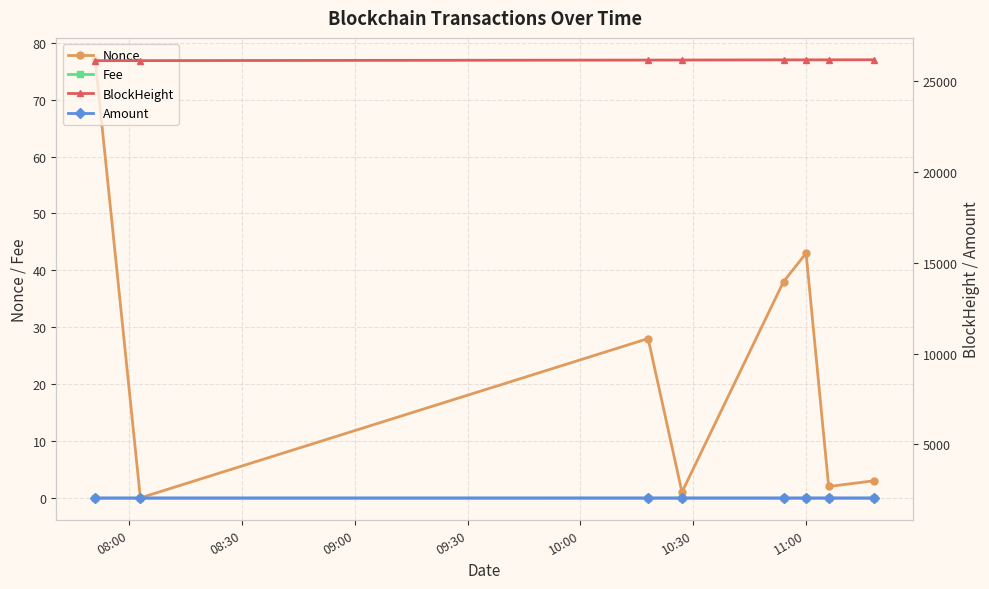

True or false: Nonce has more than 0 interior local peaks.

True